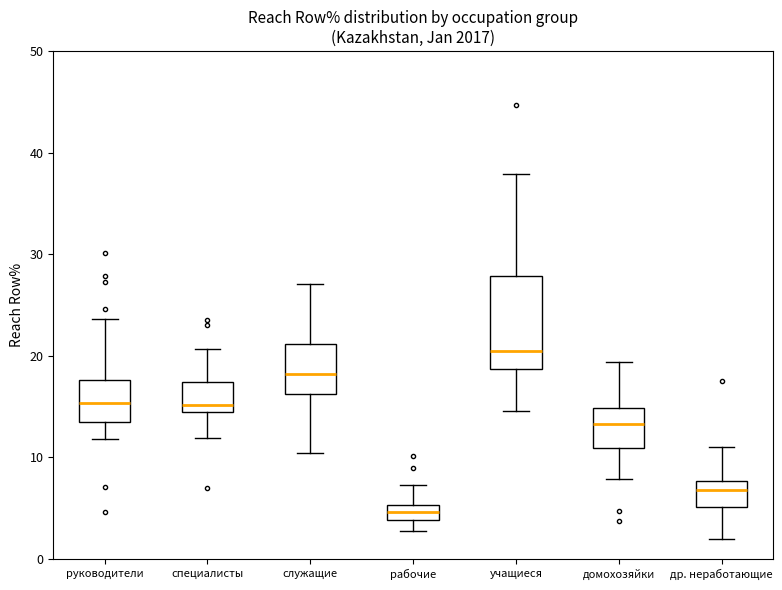

Which box has the lowest median line?

рабочие